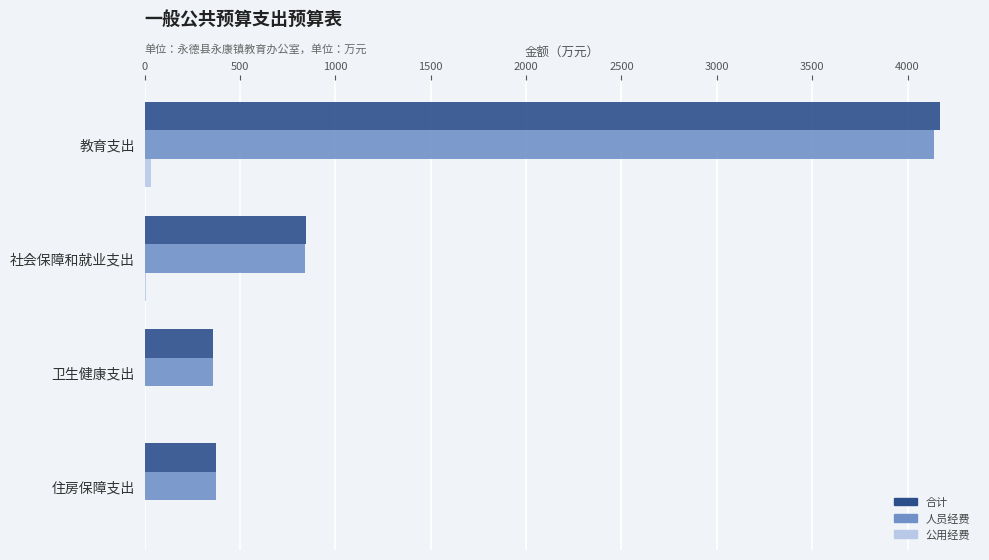

What is the sum of all 合计 values?

5750.5